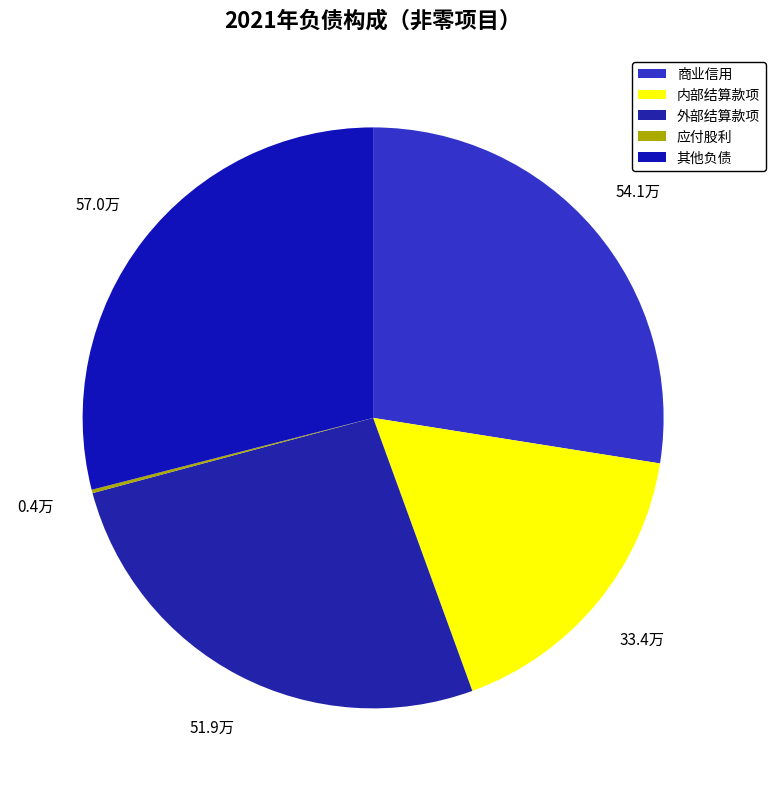

To the nearest percent, what is the difference between the largest and smallest slice percentages?

29%